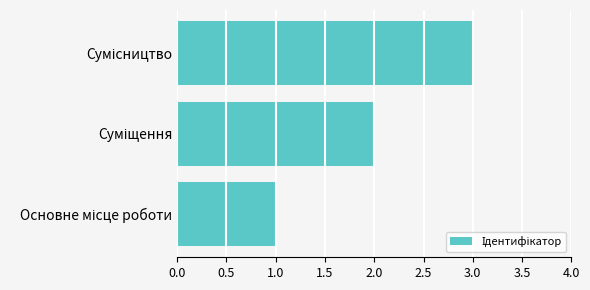

Are the bars grouped side by side (vs. stacked)?

No